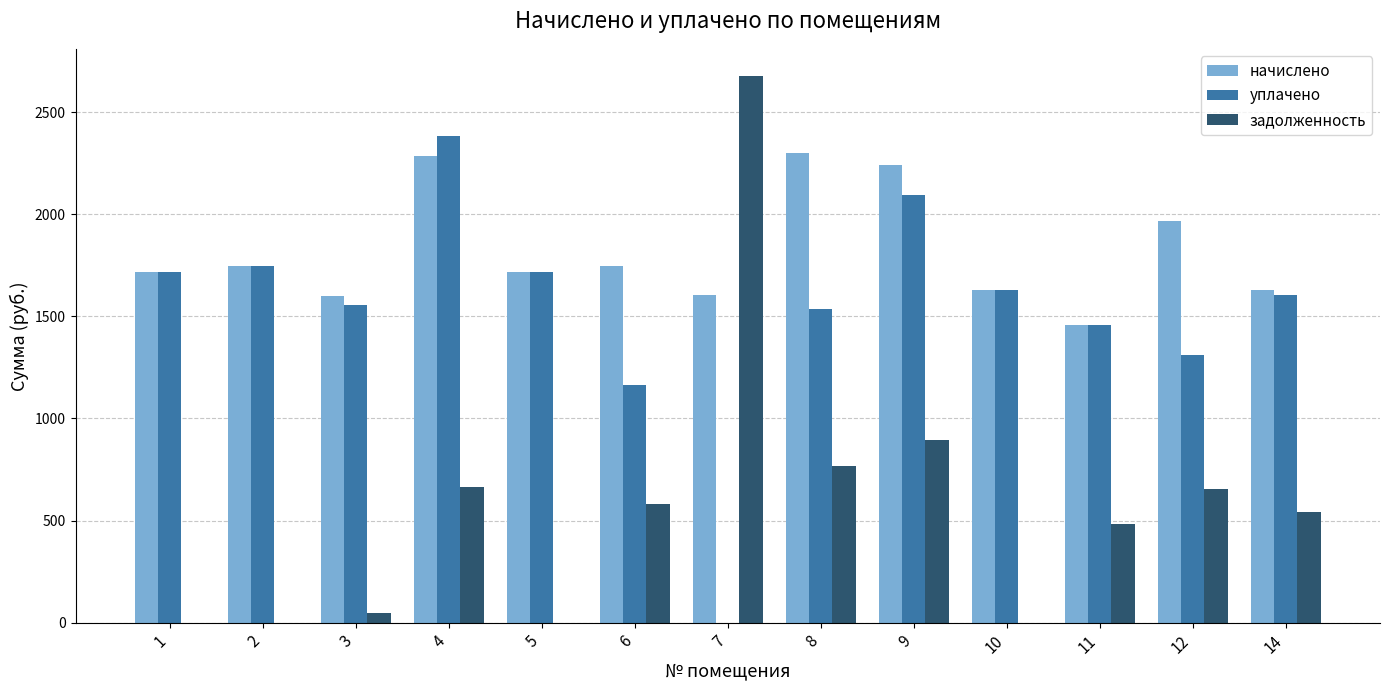

How many data points does each series have?

13